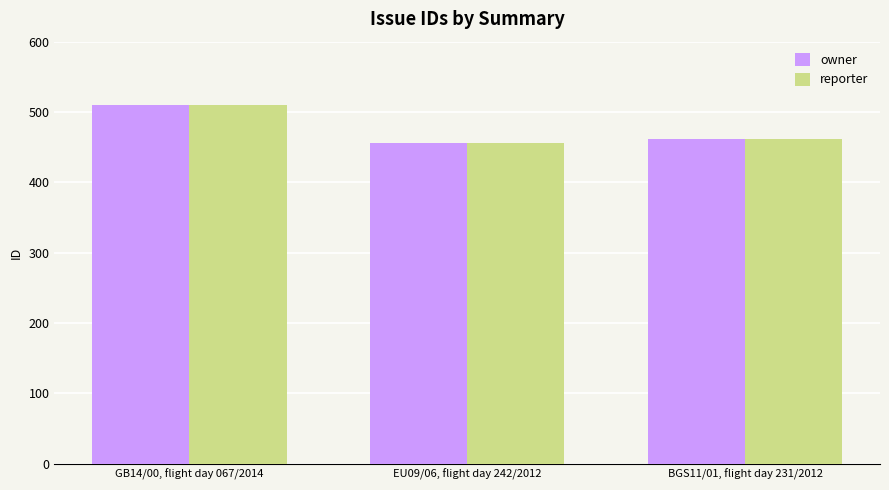

What is the label of the 1st bar from the left?

GB14/00, flight day 067/2014